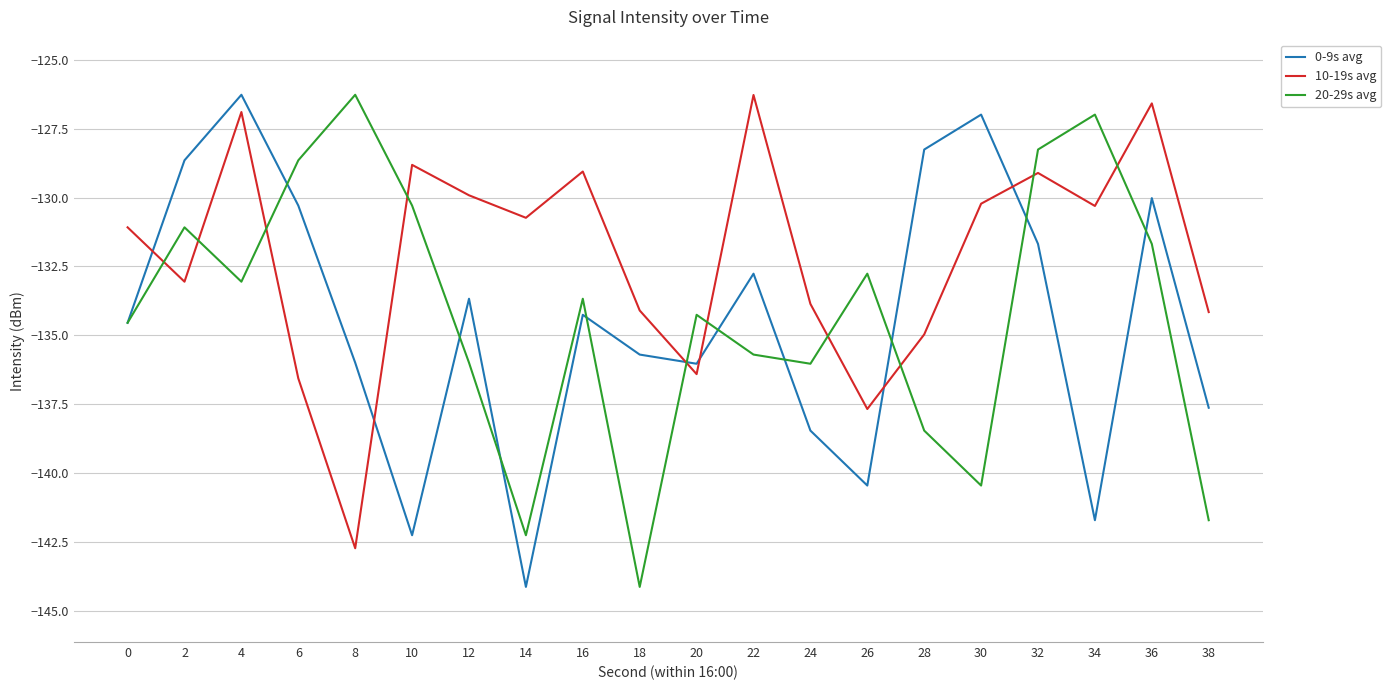

Read the 10-19s avg value at 36.

-126.6